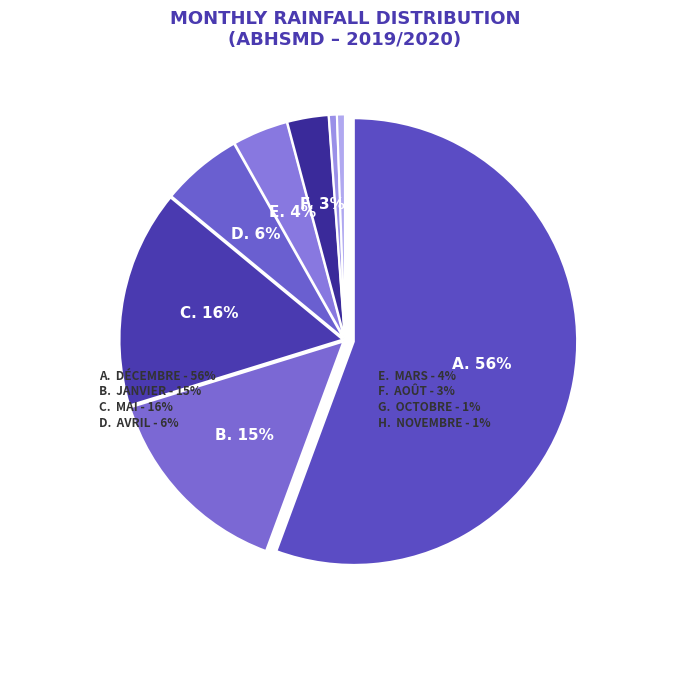

To the nearest percent, what is the difference between the largest and smallest slice percentages?

55%